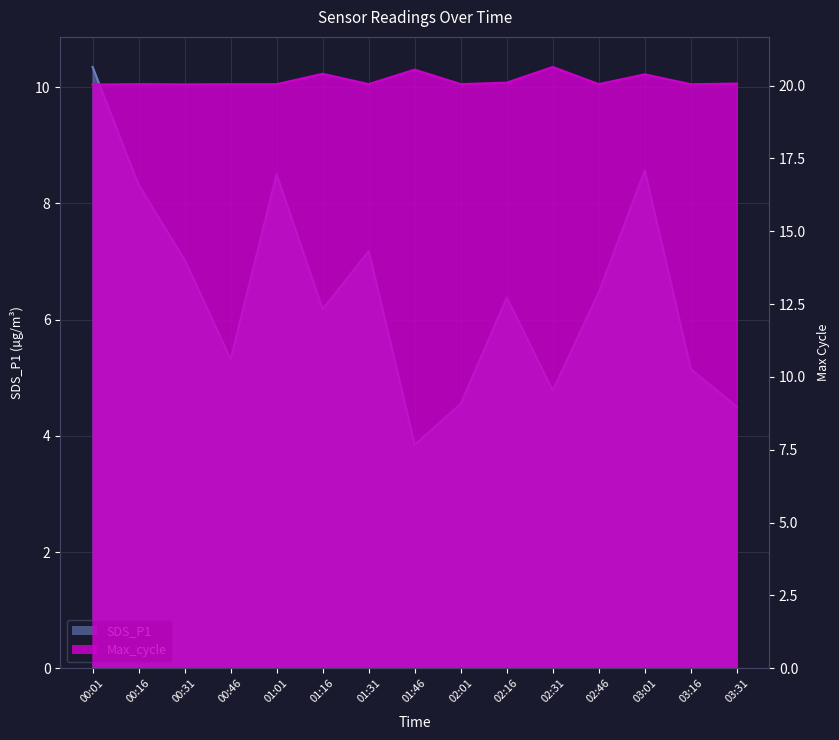

What is the sum of the SDS_P1 values at 00:01 and 00:16?

18.7